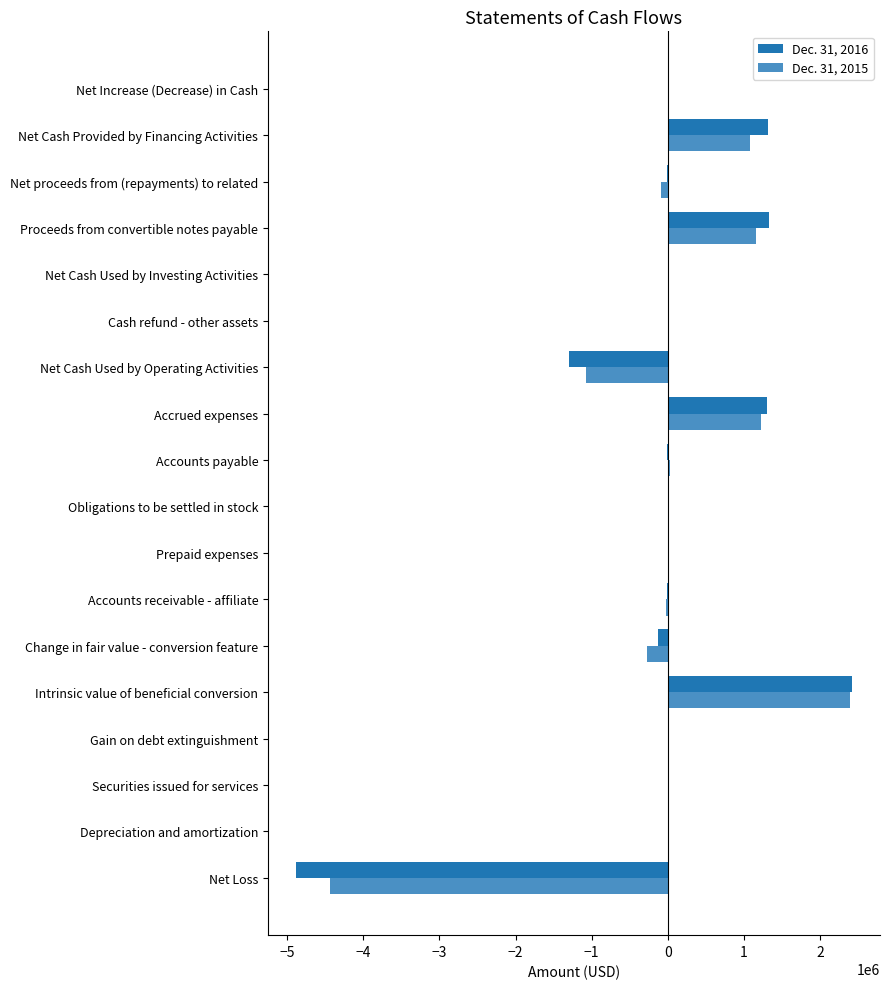

The Dec. 31, 2016 series shows 3181697 at Intrinsic value of beneficial conversion. True or false?

False